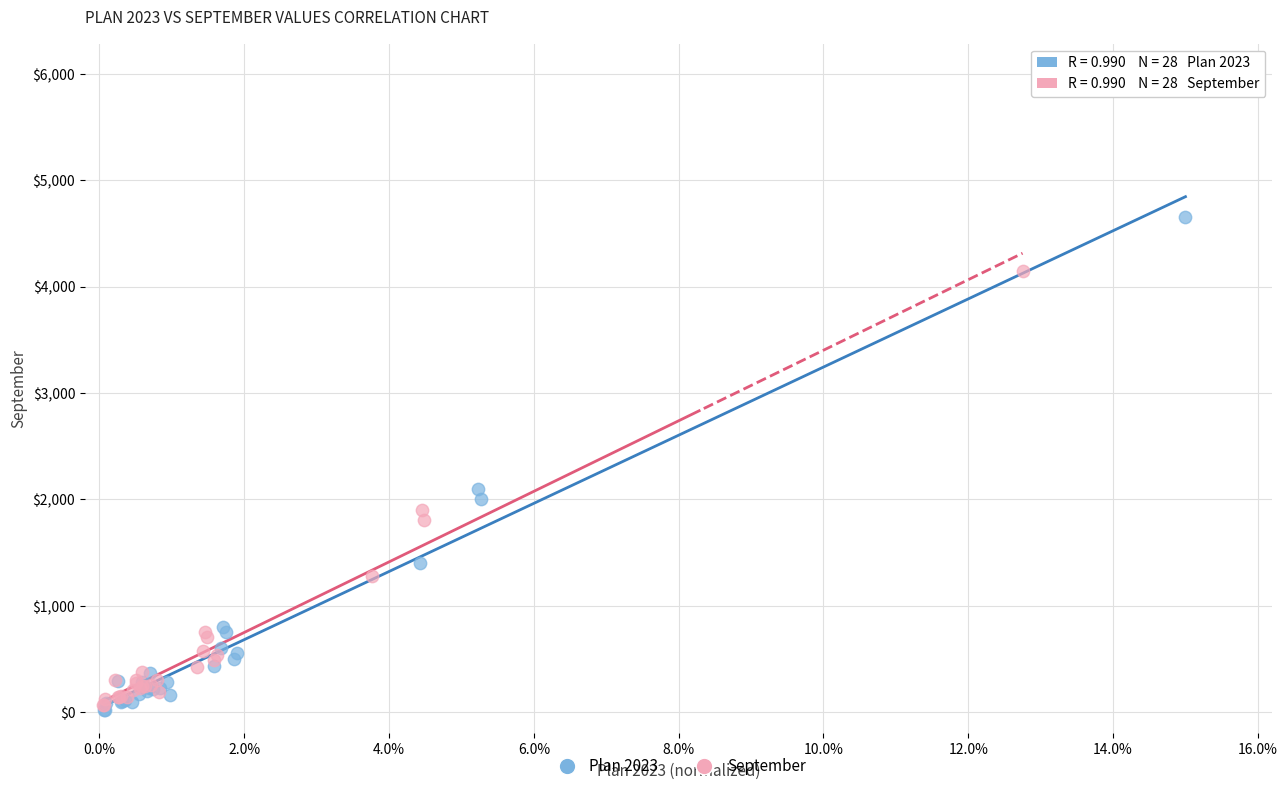

Which series contains the highest Y value?

Plan 2023